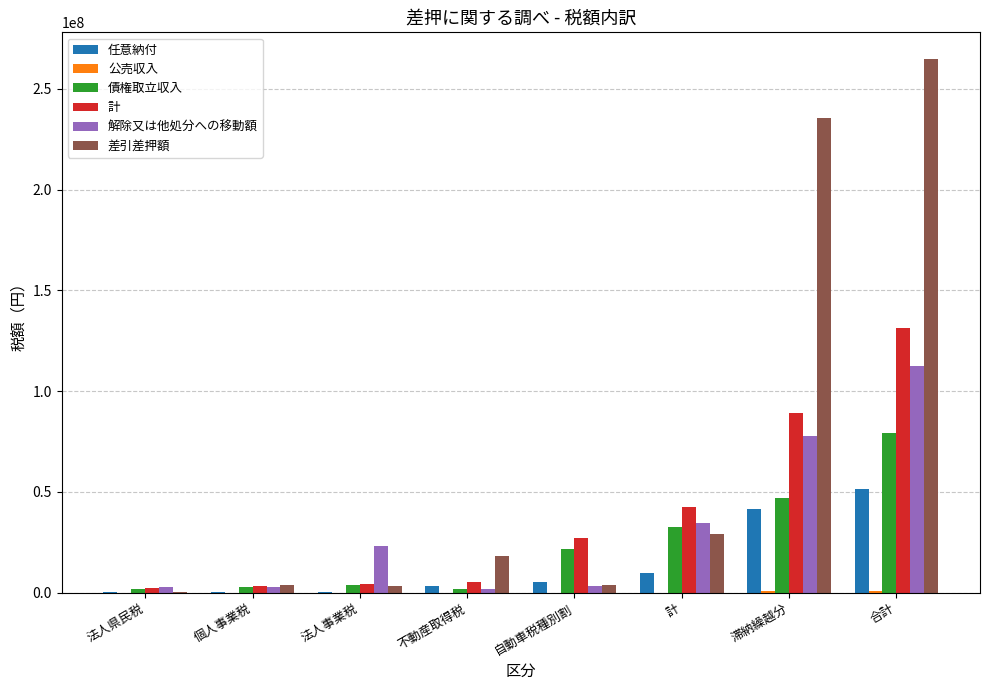

What is the sum of all 任意納付 values?

112817180